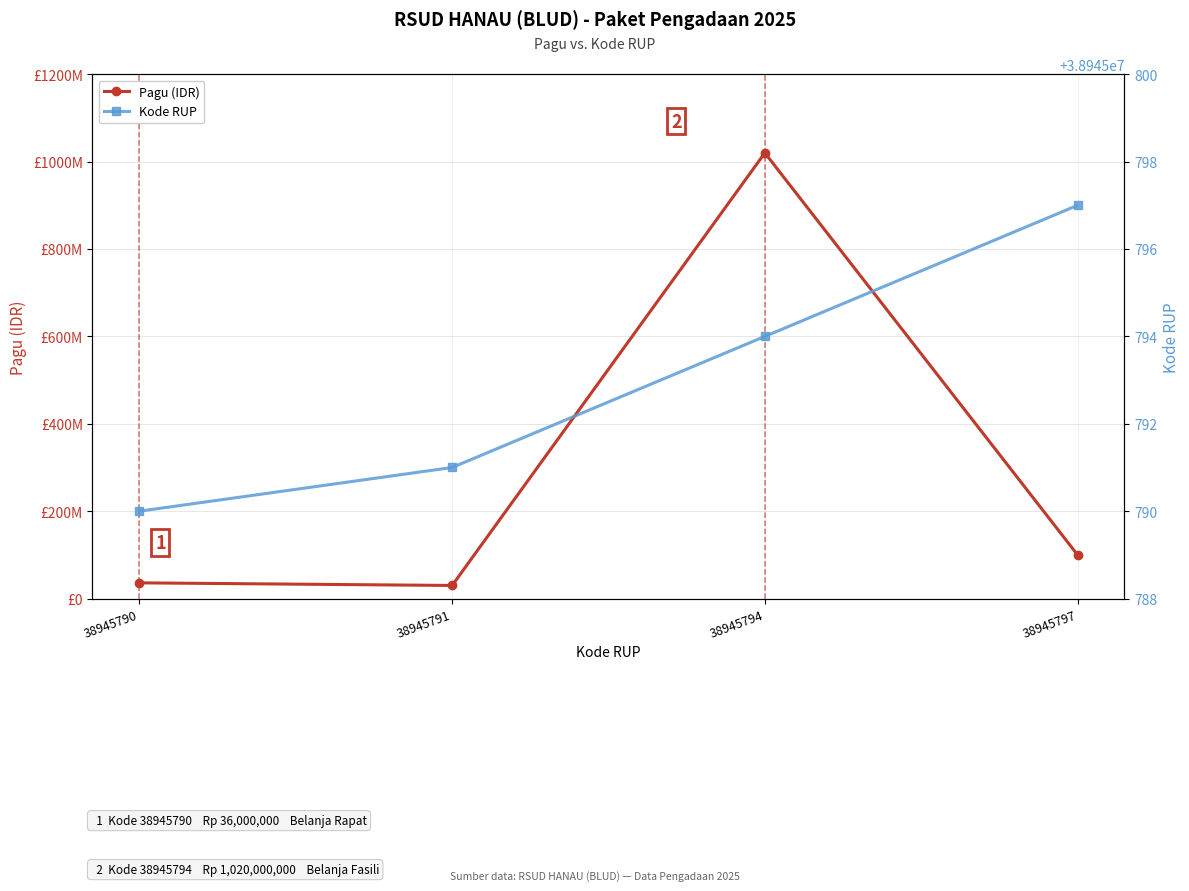

How many lines are shown in the chart?

2